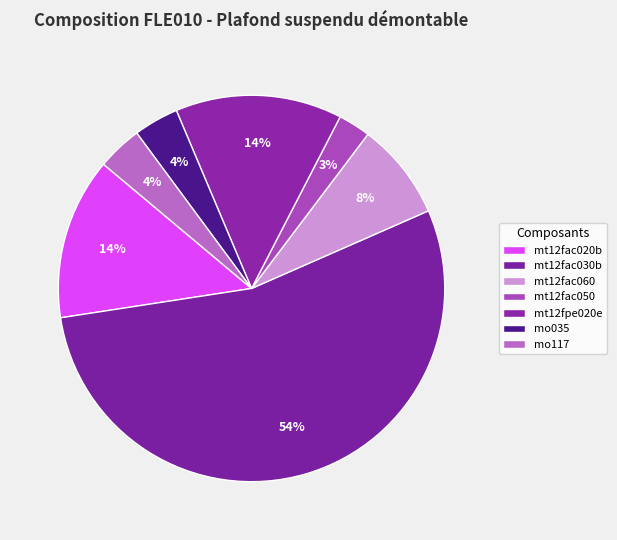

What is the total percentage of mt12fac030b and mt12fac050?

56.9%